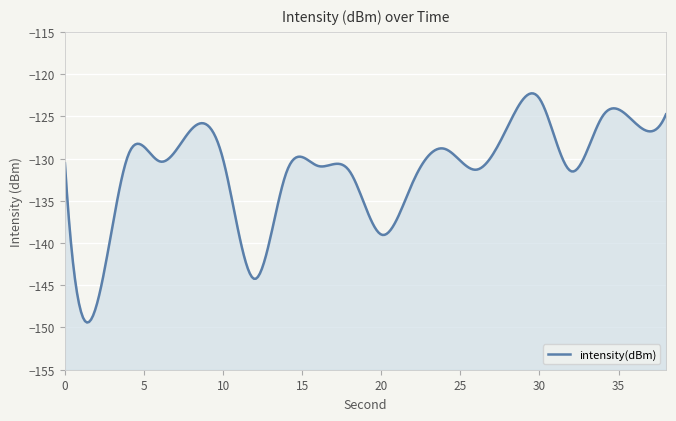

Rank the categories by value from highest to lowest.

30, 38, 34, 36, 28, 8, 24, 4, 10, 6, 0, 16, 26, 32, 18, 14, 22, 20, 12, 2